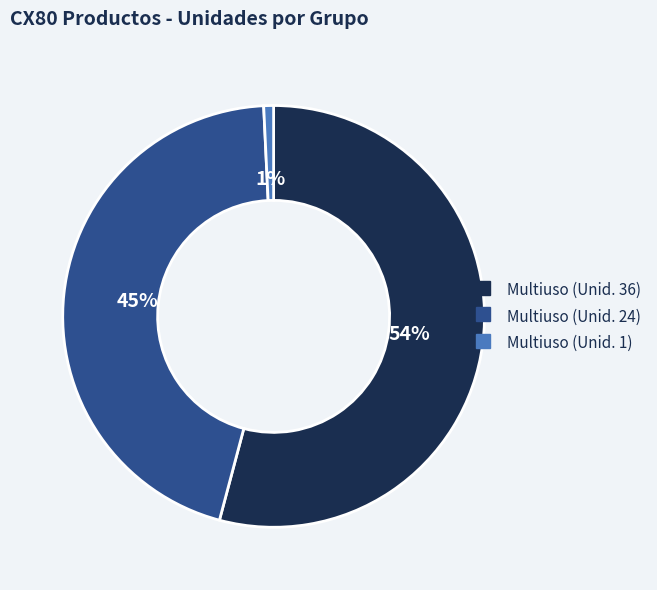

Is there any slice that represents more than half of the pie?

Yes